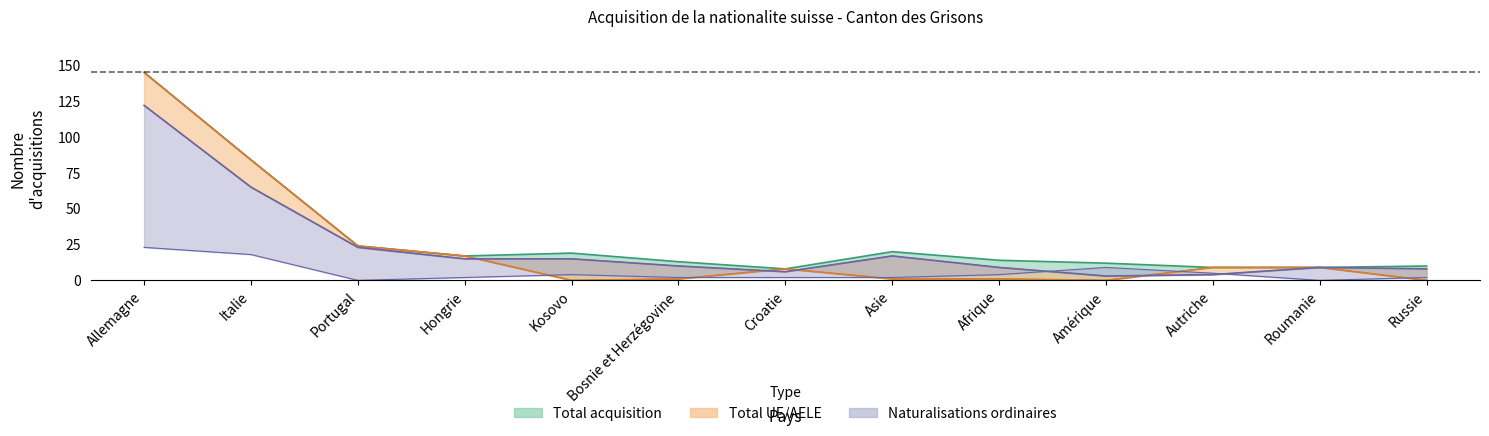

Which series has the largest total across all categories?

Total acquisition